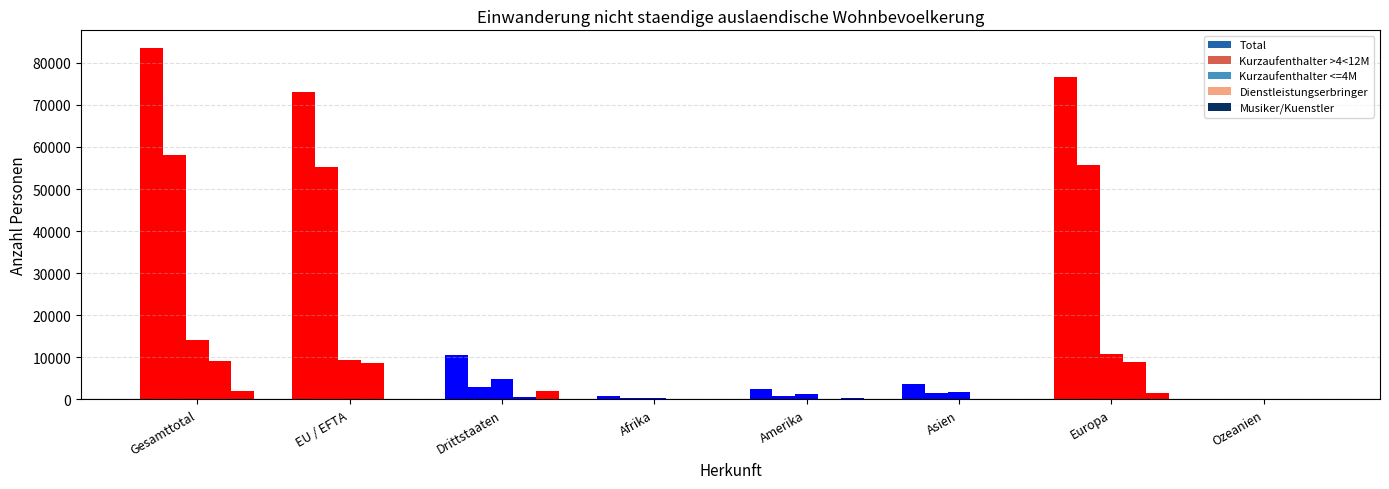

How many data points does each series have?

8